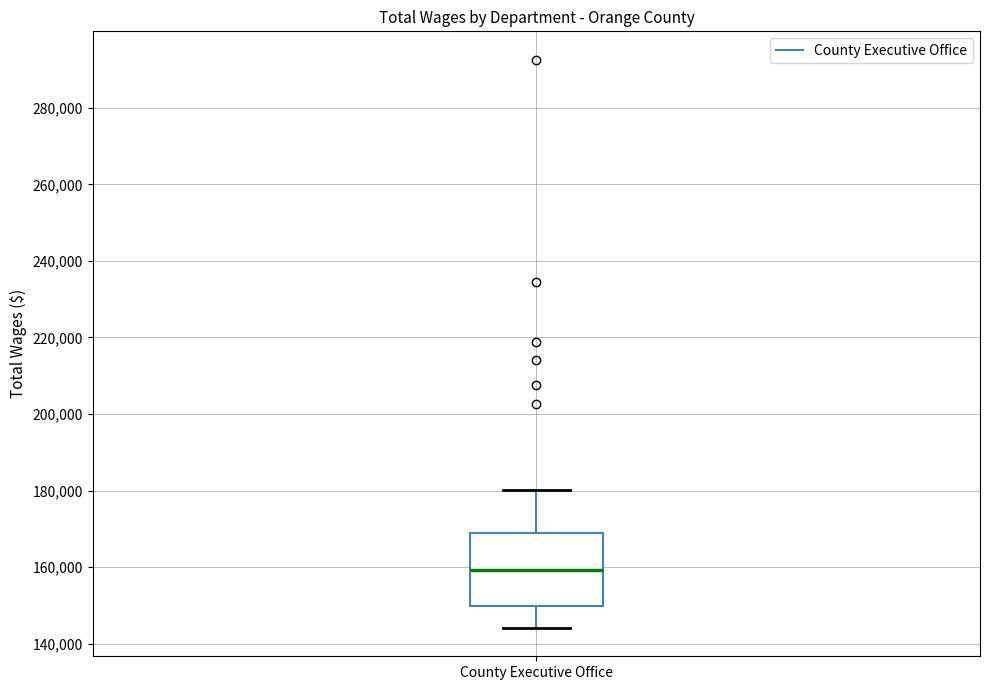

Read this box plot against the y-axis: the position of the median line, the range covered by the box, and the ends of both whiskers. The values are not printed on the chart, so give them approximately, as read against the axis.

median 160000, box 150000 to 168000, whiskers 144000 to 180000